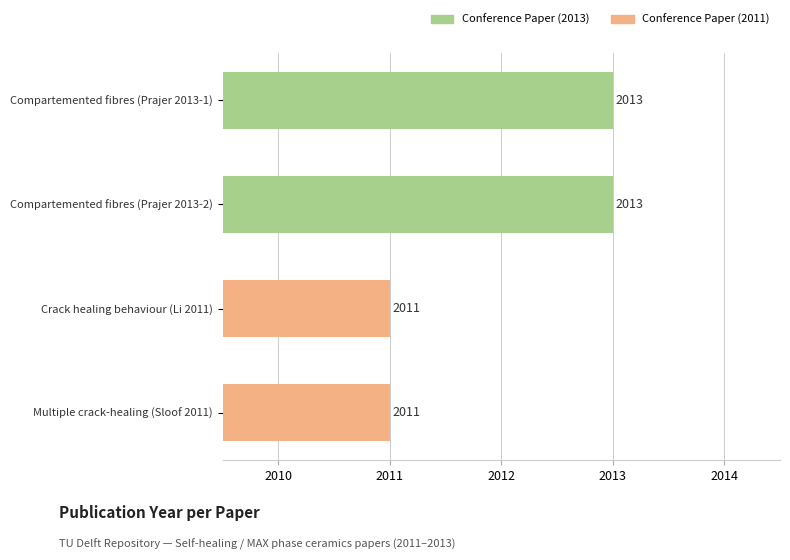

Count the values in the range 2011 to 2013.

4